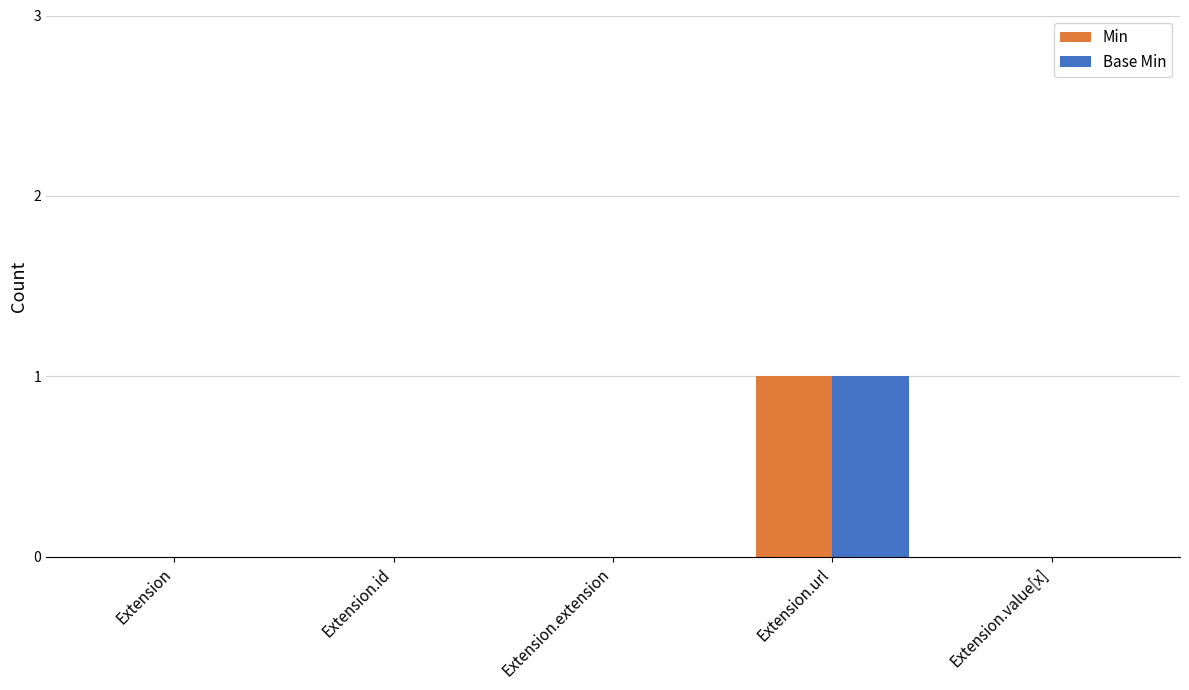

At which category is the sum across all series the highest?

Extension.url